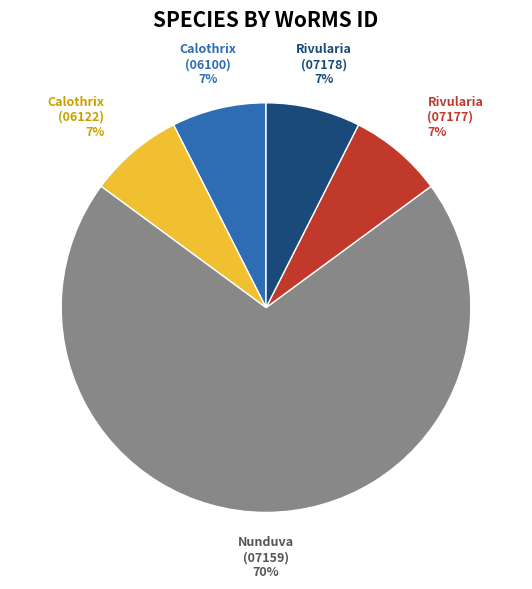

Is there any slice that represents more than half of the pie?

Yes